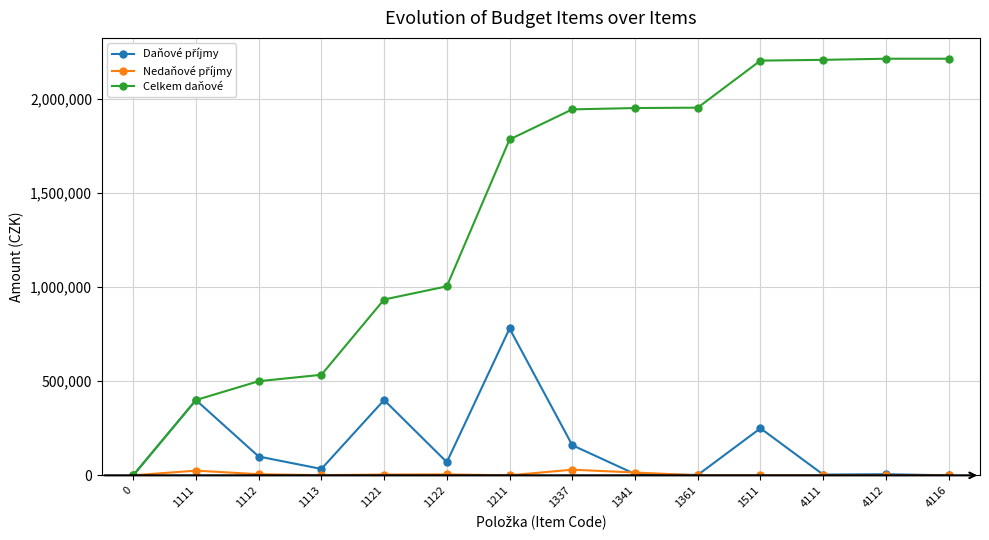

What is the spread (max minus min) of values at 1112?

494000